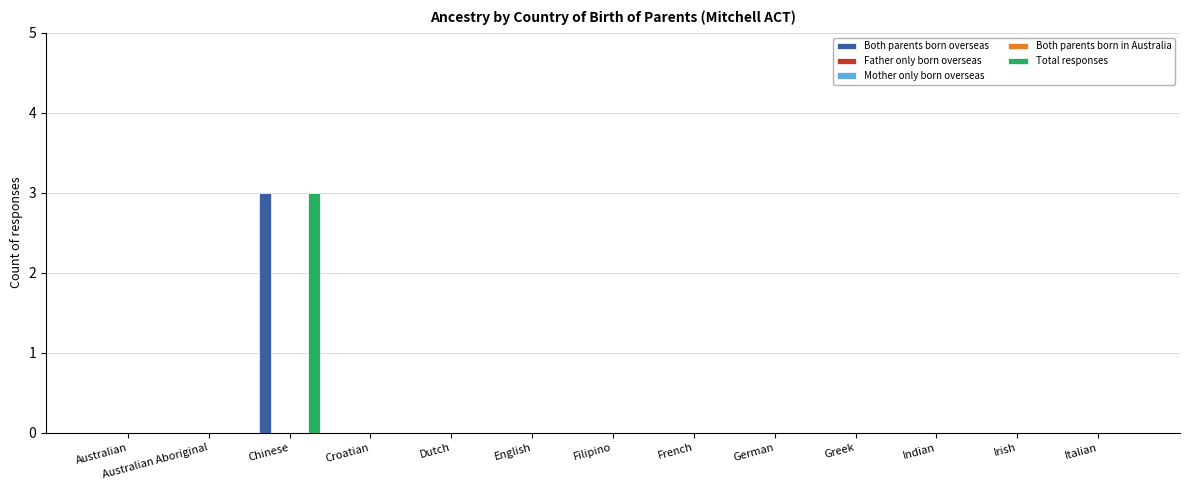

Which series has the largest range (max minus min)?

Both parents born overseas